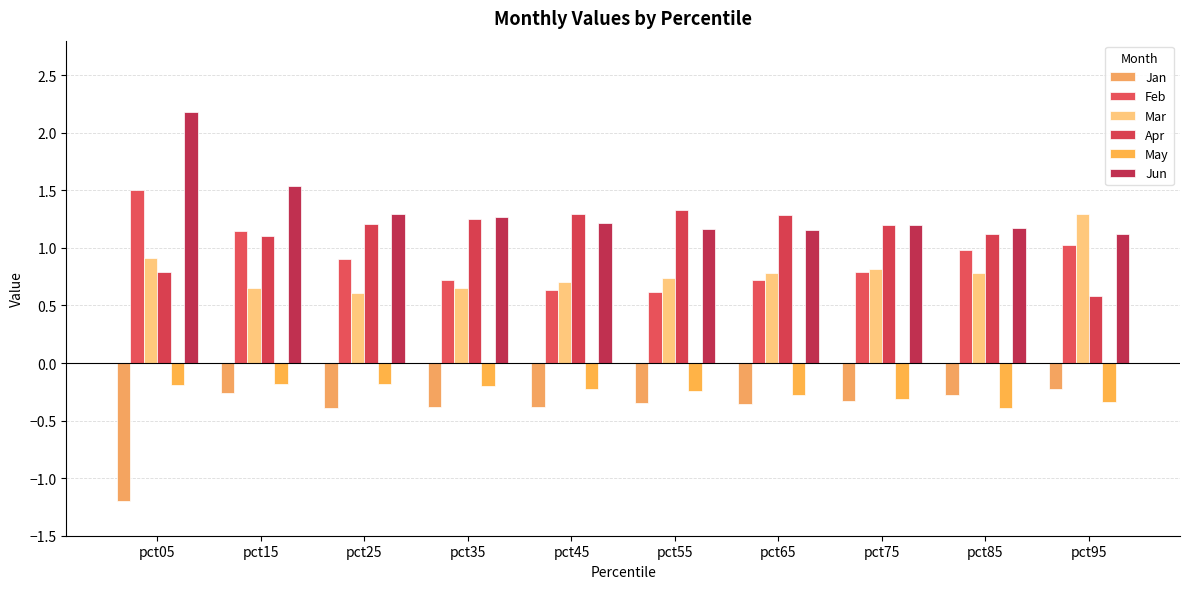

What is the minimum value shown in the chart?

-1.2